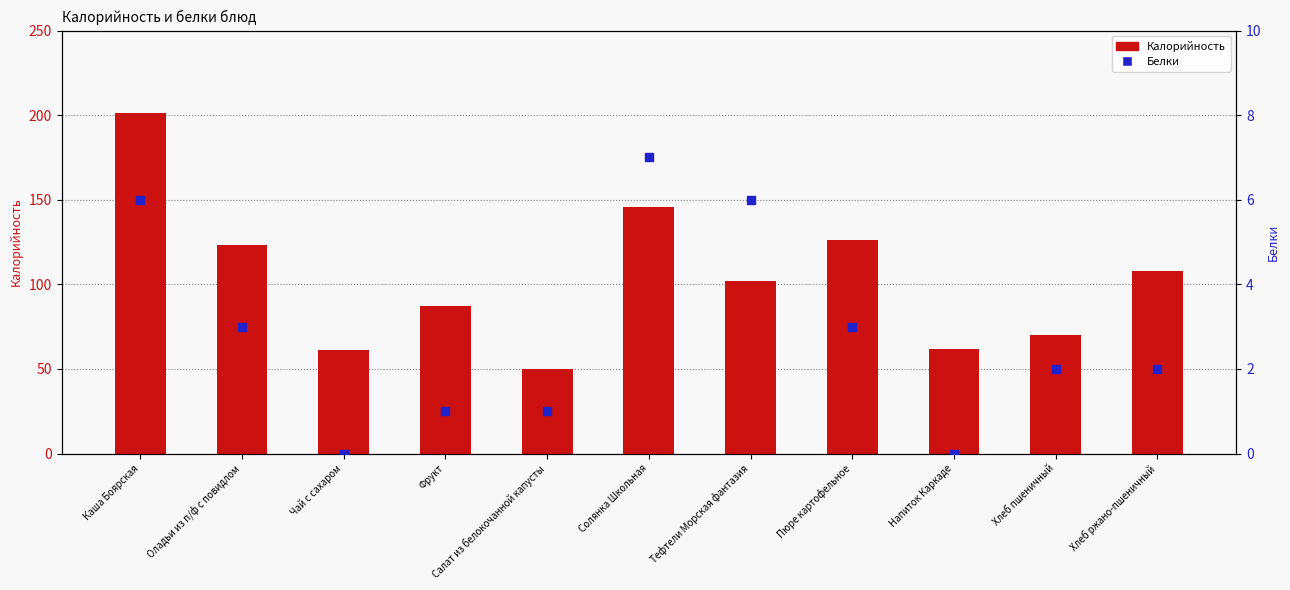

What are all the series names shown in the legend?

Калорийность, Белки